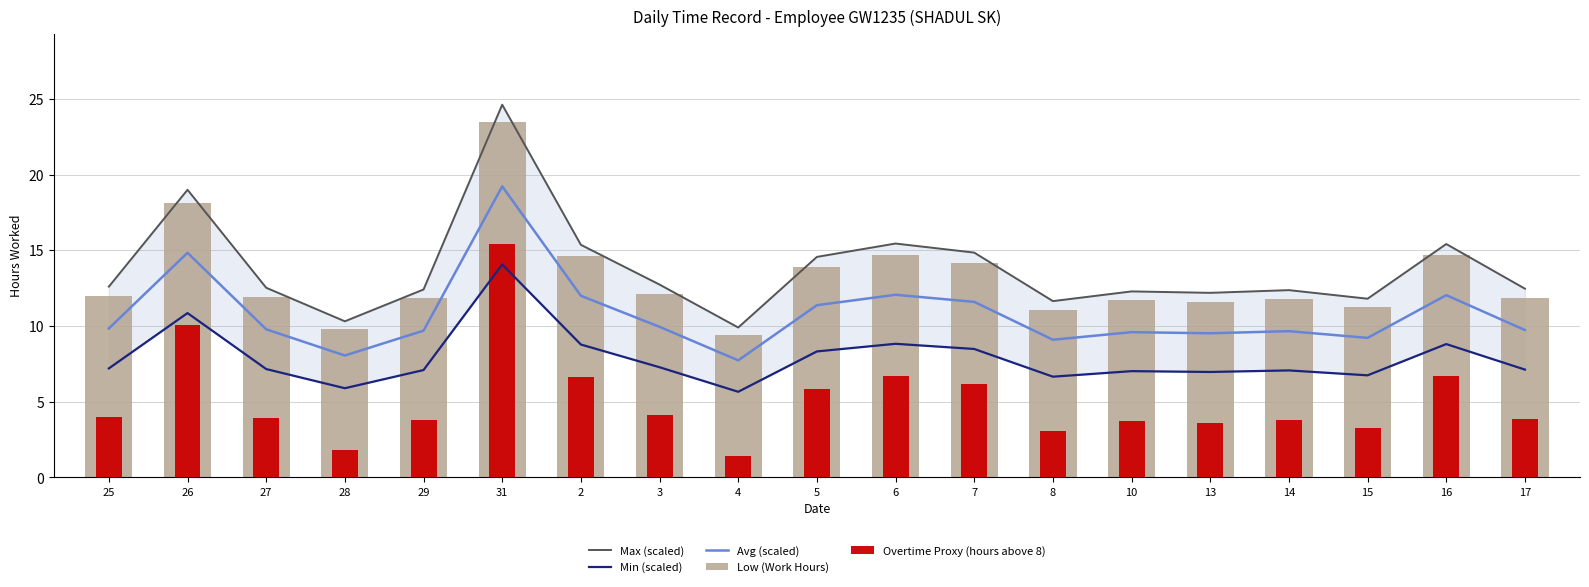

Which series has the widest spread of values?

Max (scaled)